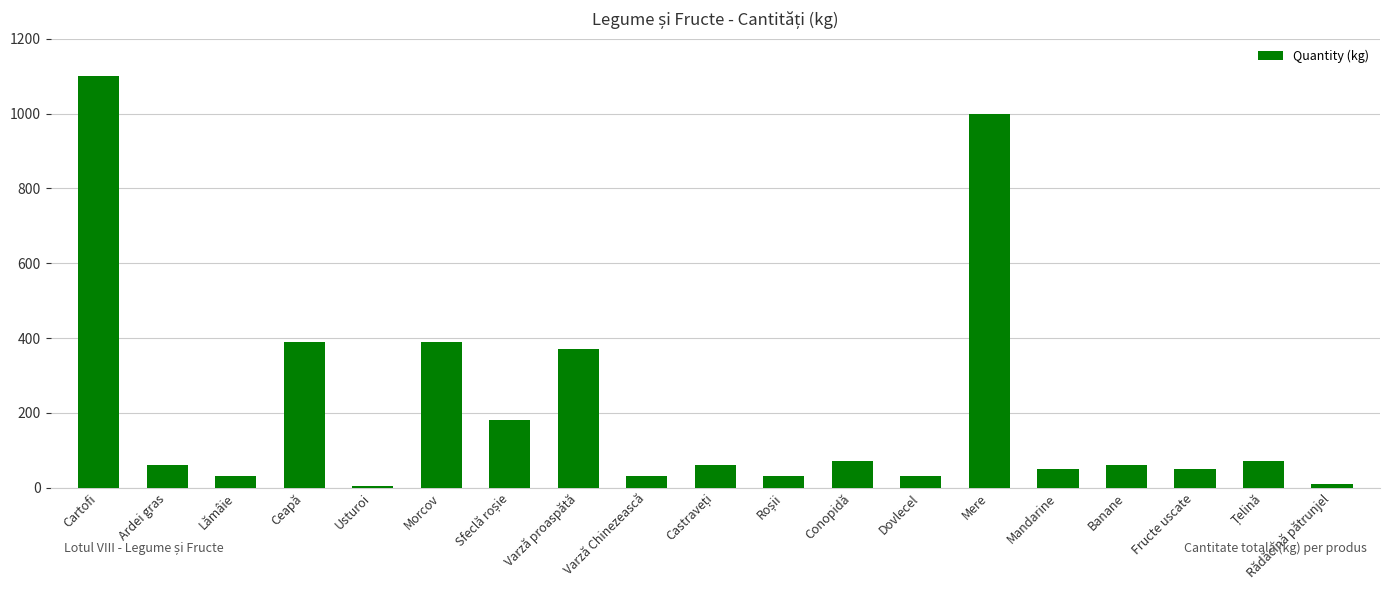

How many data points does each series have?

19